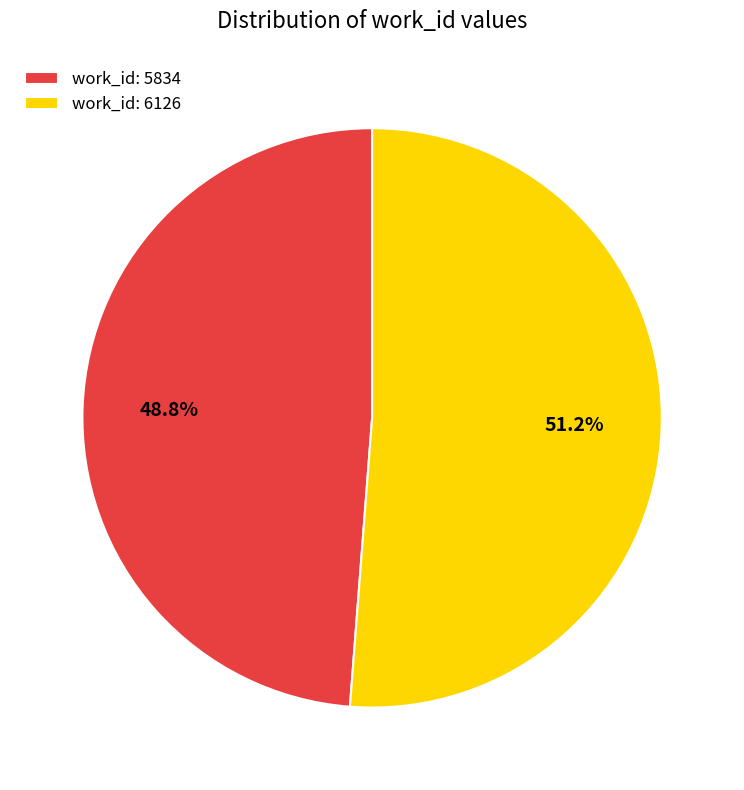

Rank the categories by value from highest to lowest.

6126, 5834